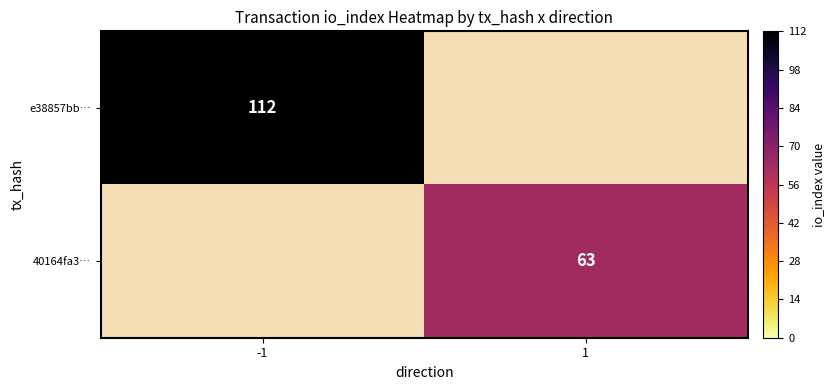

Which label corresponds to the smallest value in the chart?

1